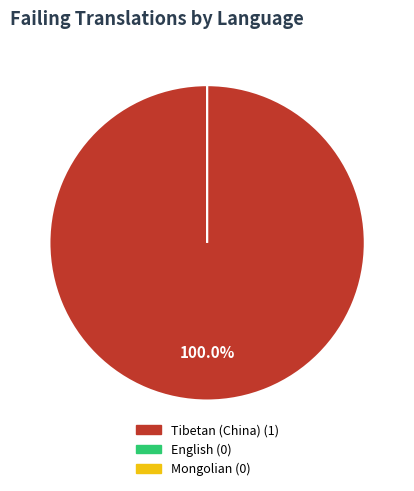

Rank the categories by value from lowest to highest.

English, Mongolian, Tibetan (China)